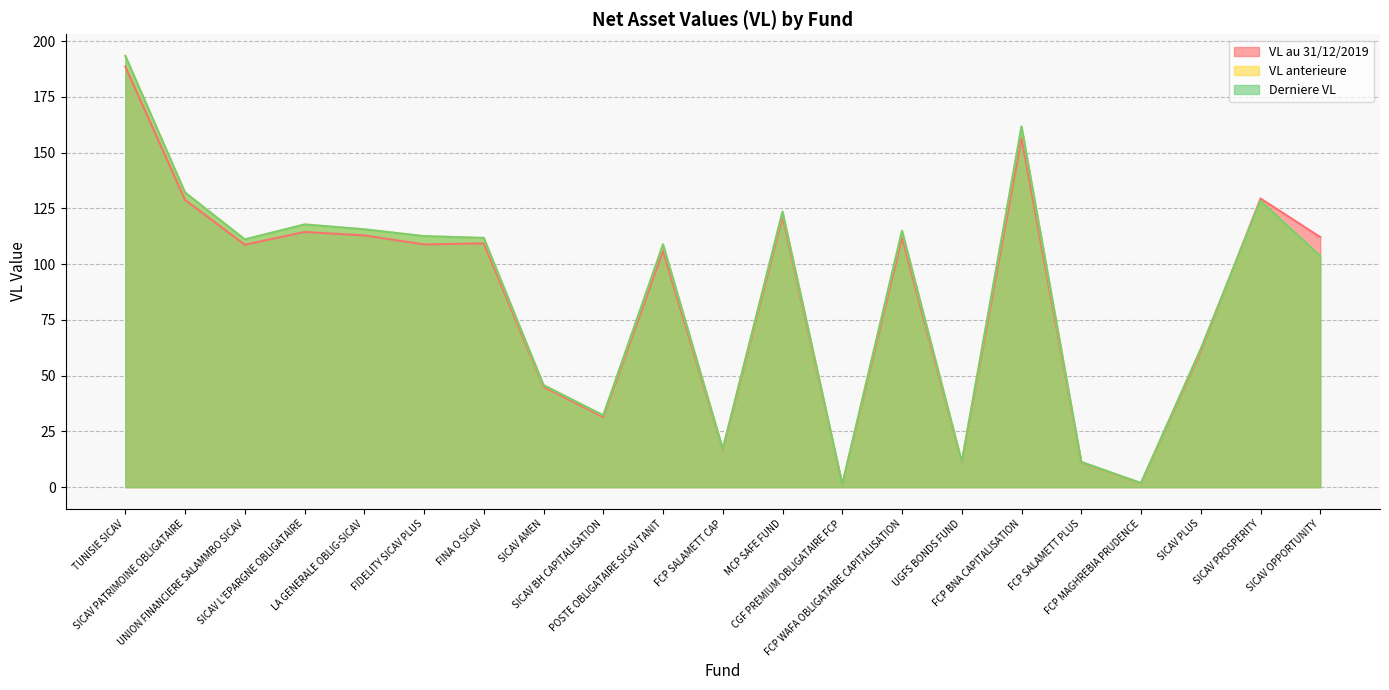

True or false: VL au 31/12/2019 has a value of 27.8 at FCP SALAMETT CAP.

False